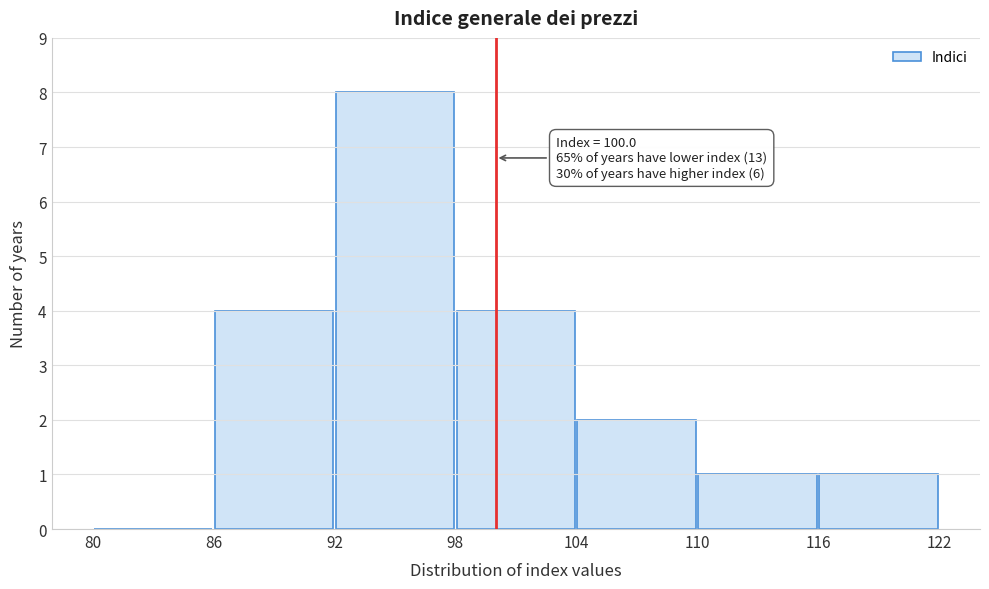

Which range on the x-axis has the tallest bar?

92 to 98